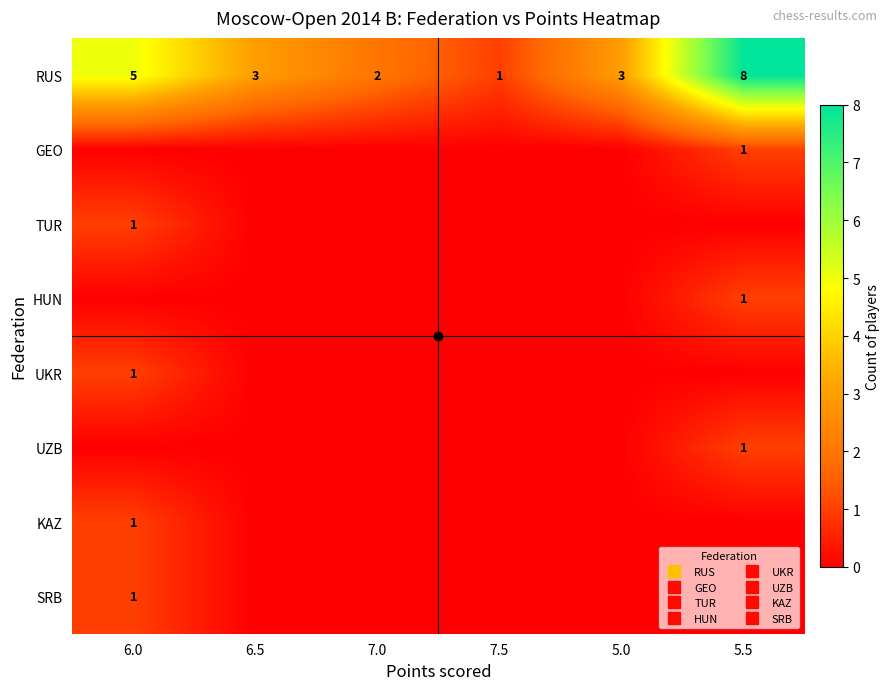

The HUN series shows 1 at 7.5. True or false?

False